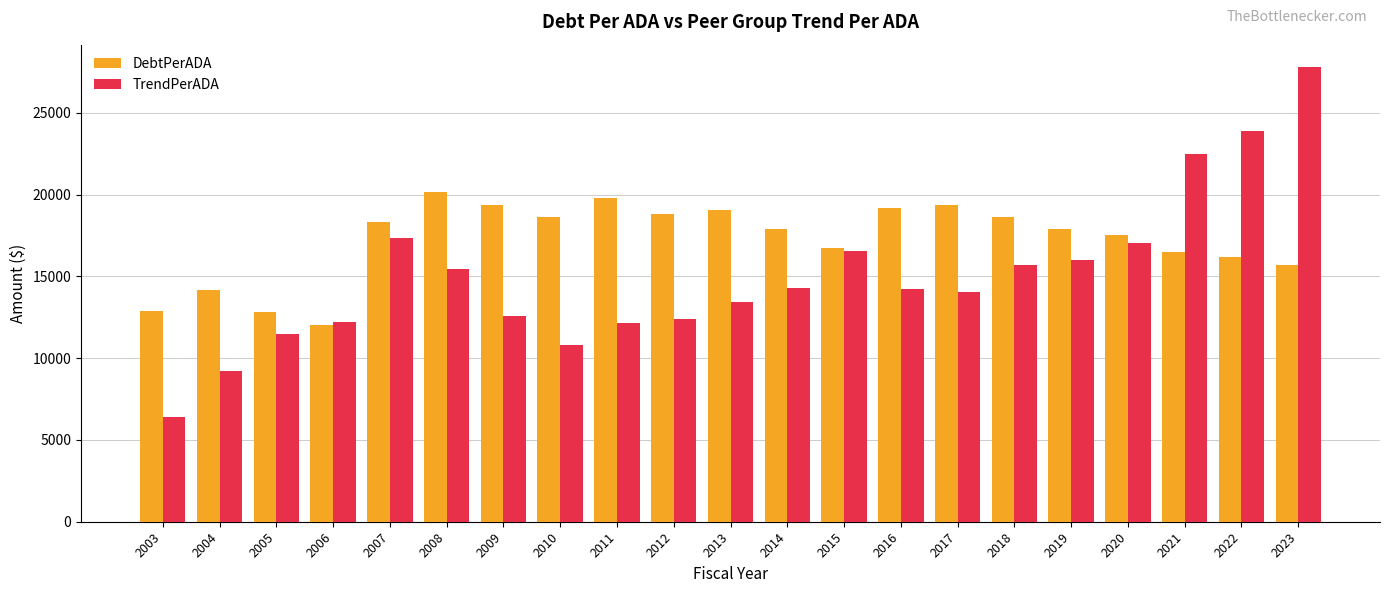

What is the maximum value shown in the chart?

27771.8